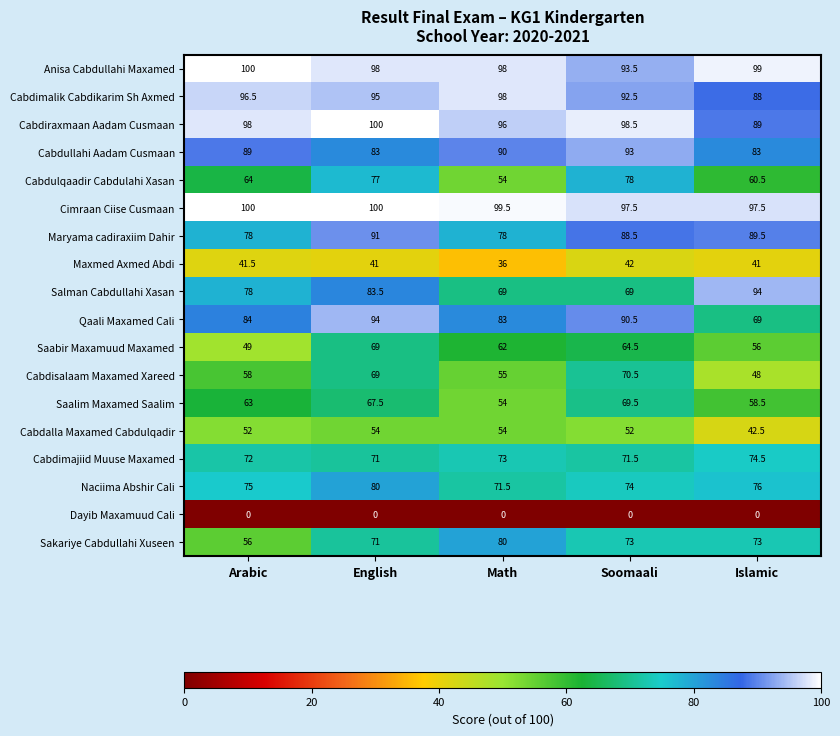

How many data points does each series have?

5